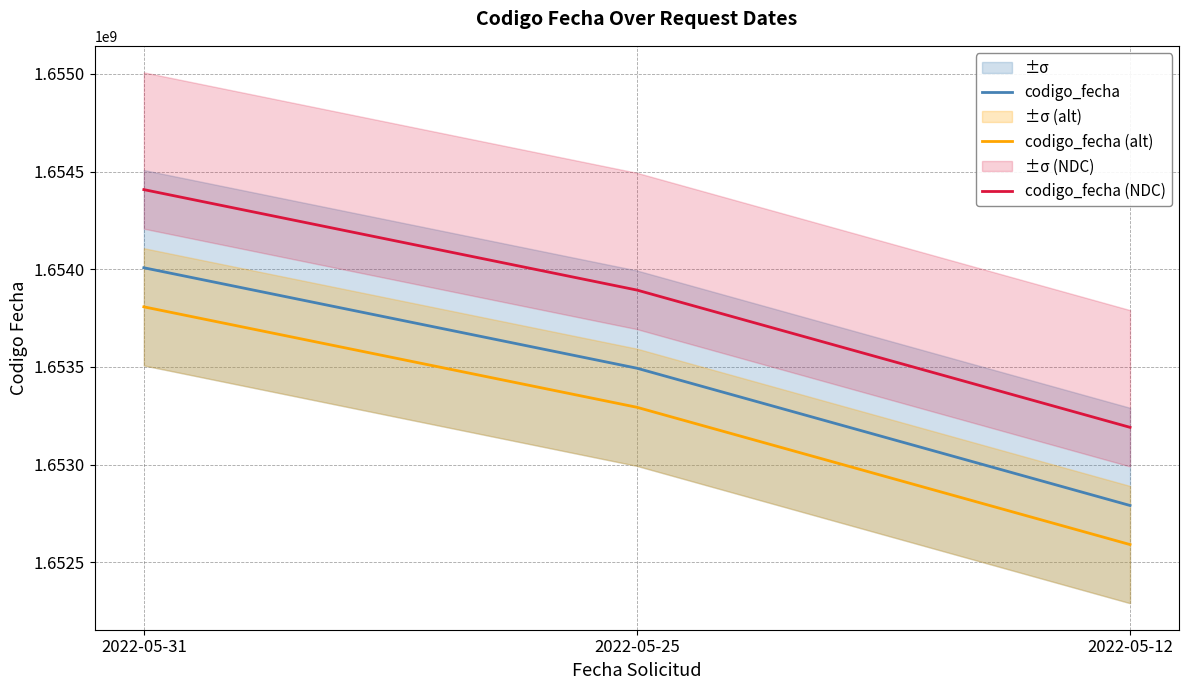

Reading right to left, transcribe all the data shown in this chart.

codigo_fecha: 1652790793	1653493401	1654007560
codigo_fecha (alt): 1652590793	1653293401	1653807560
codigo_fecha (NDC): 1653190793	1653893401	1654407560